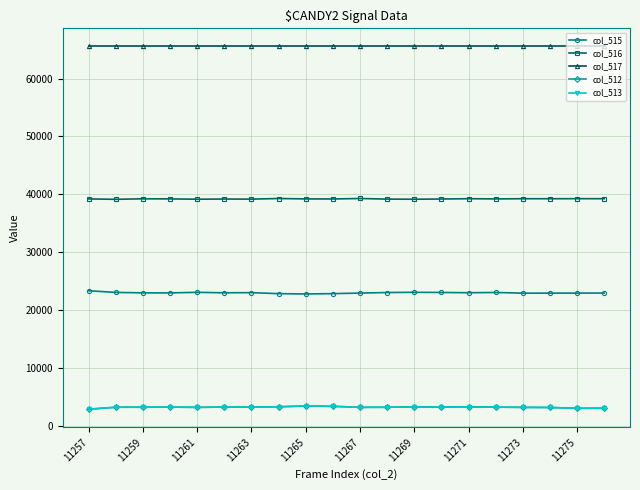

True or false: col_516 has more than 2 interior local peaks.

True